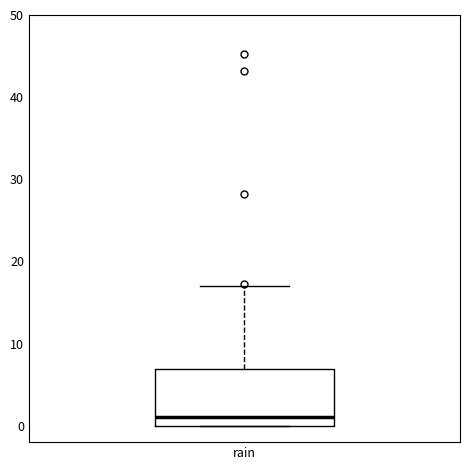

Transcribe this box plot: give where the median line is, the range the box spans, and where the two whiskers end, as read against the y-axis. The values are not printed on the chart, so give them approximately, as read against the axis.

median 1, box 0 to 7, whiskers 0 to 17